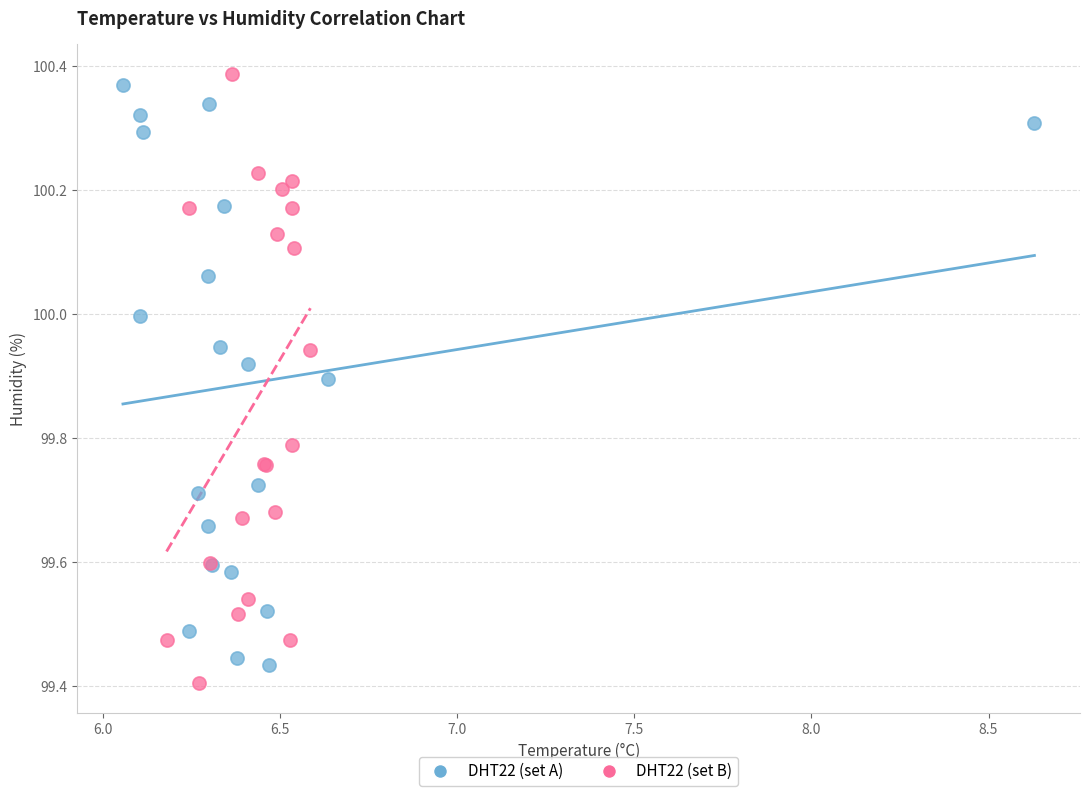

Which series has the largest Y range (max minus min)?

DHT22 (set B)